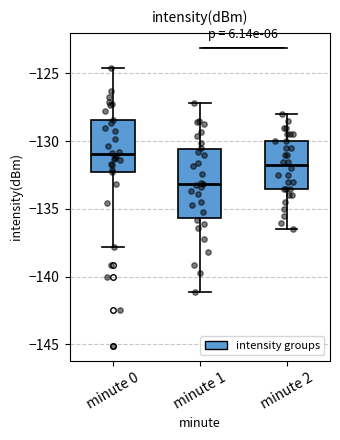

Which box is the tallest, from its lower edge to its upper edge?

minute 1